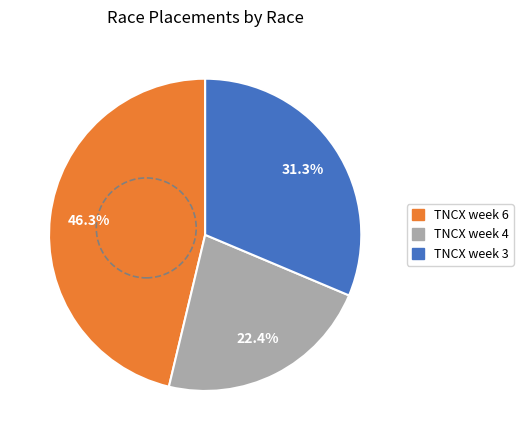

What is the smallest slice in the pie chart?

TNCX week 4